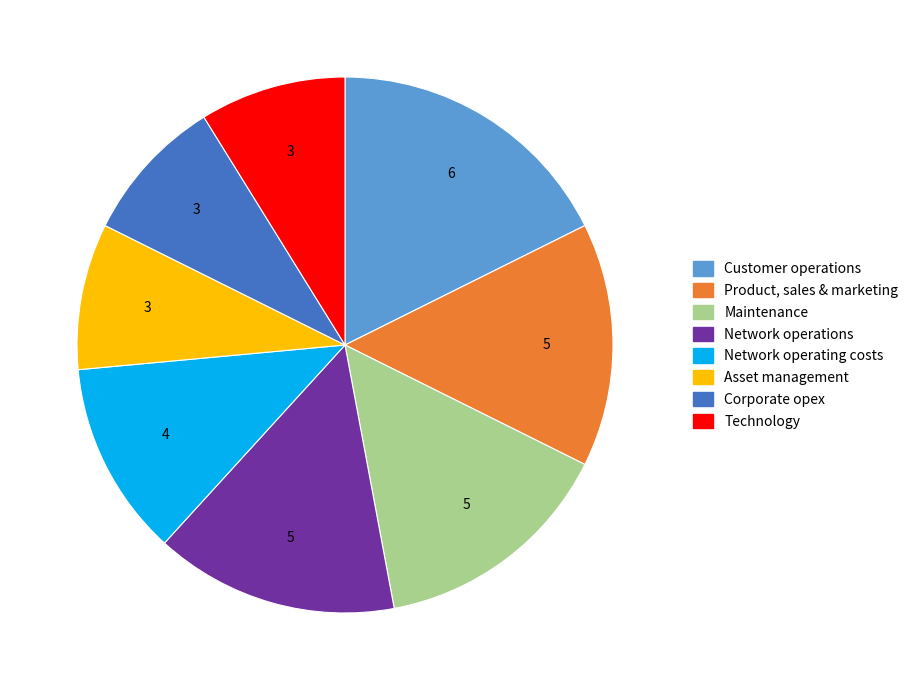

Is it true that Asset management is 9% of the pie?

True